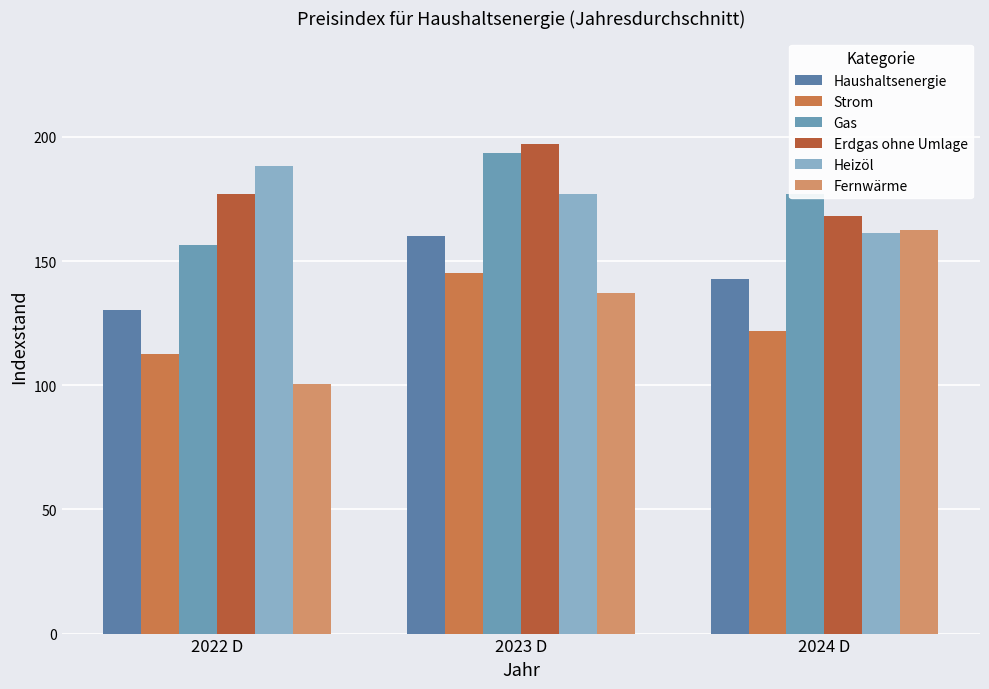

What position from the right is 2022 D?

3